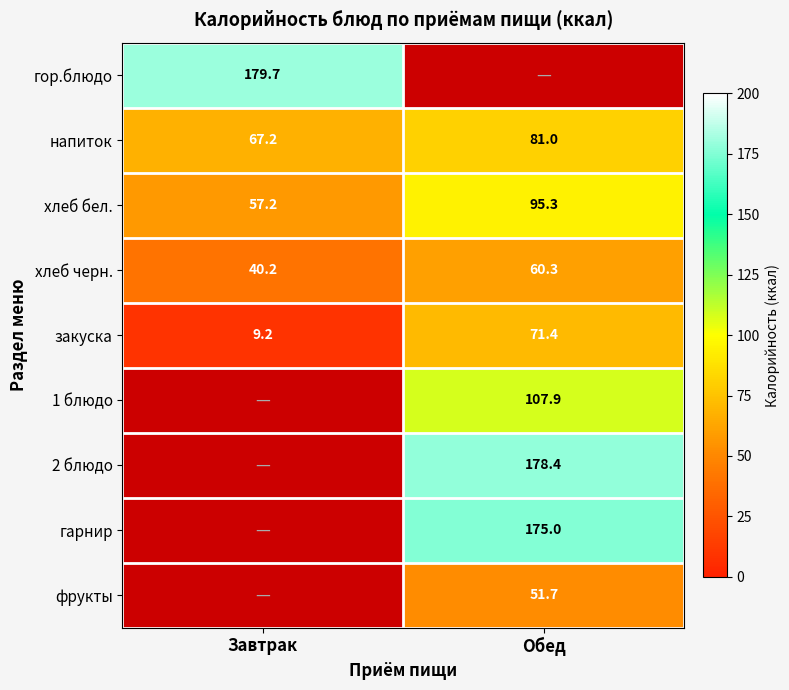

Is the value of 1 блюдо at Обед greater than the value of хлеб черн. at Обед?

Yes